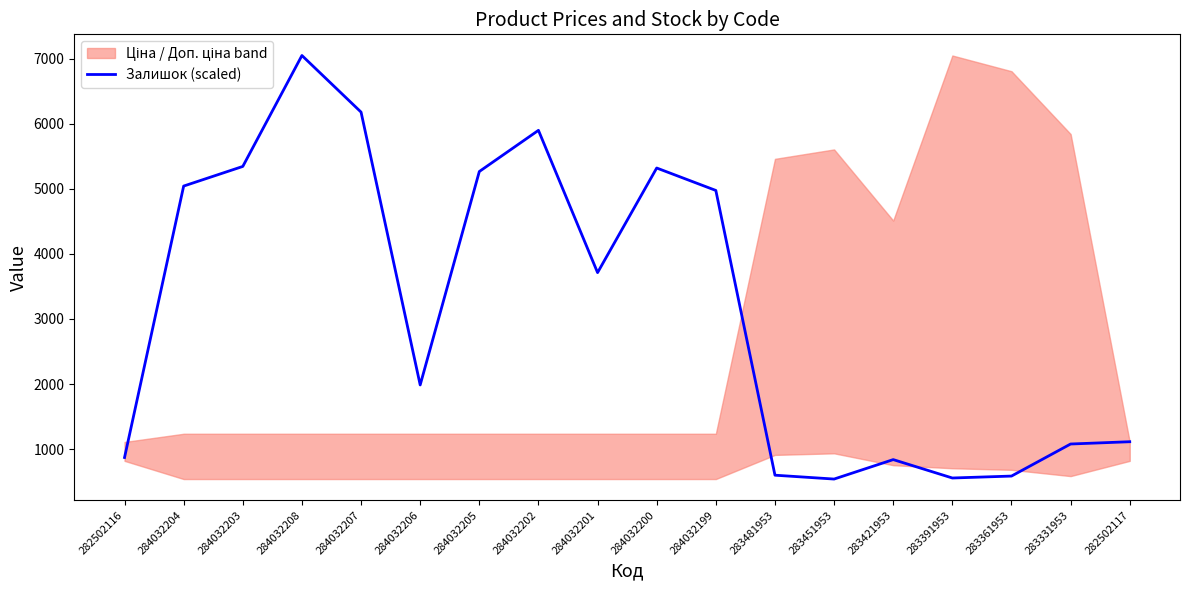

At which category does the chart reach its minimum across all series?

283451953